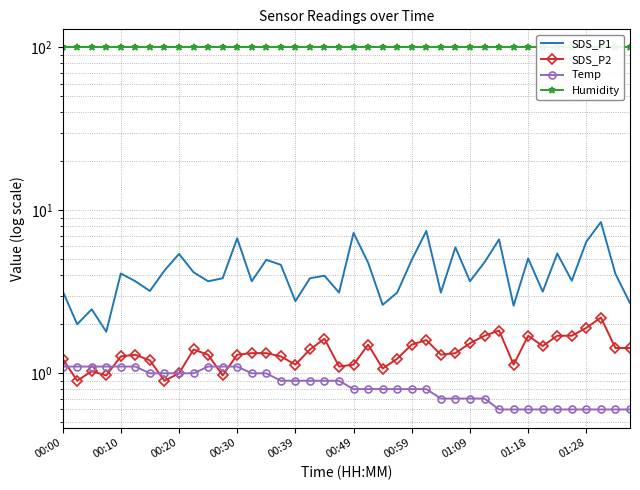

What is the value of the Temp point at the 39th from the left?

0.6